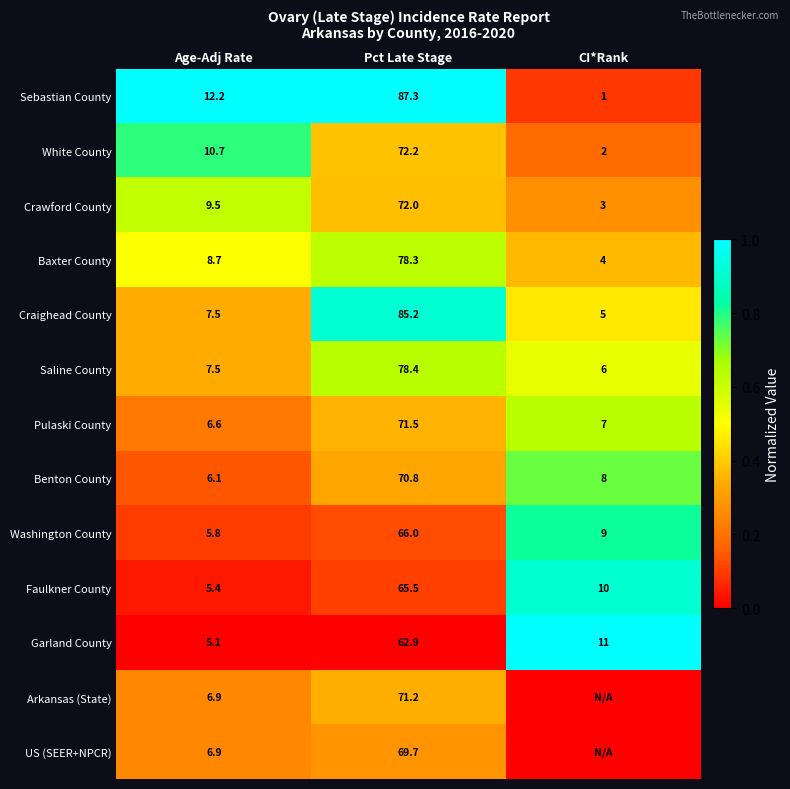

What is the spread (max minus min) of values at Age-Adj Rate?

7.1